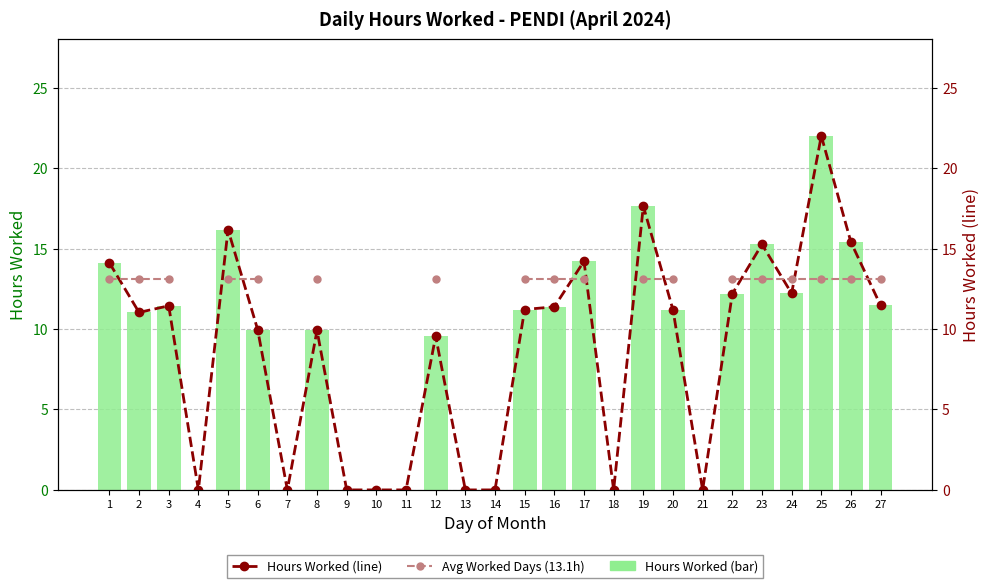

The Hours Worked series shows 12.0 at 11. True or false?

False